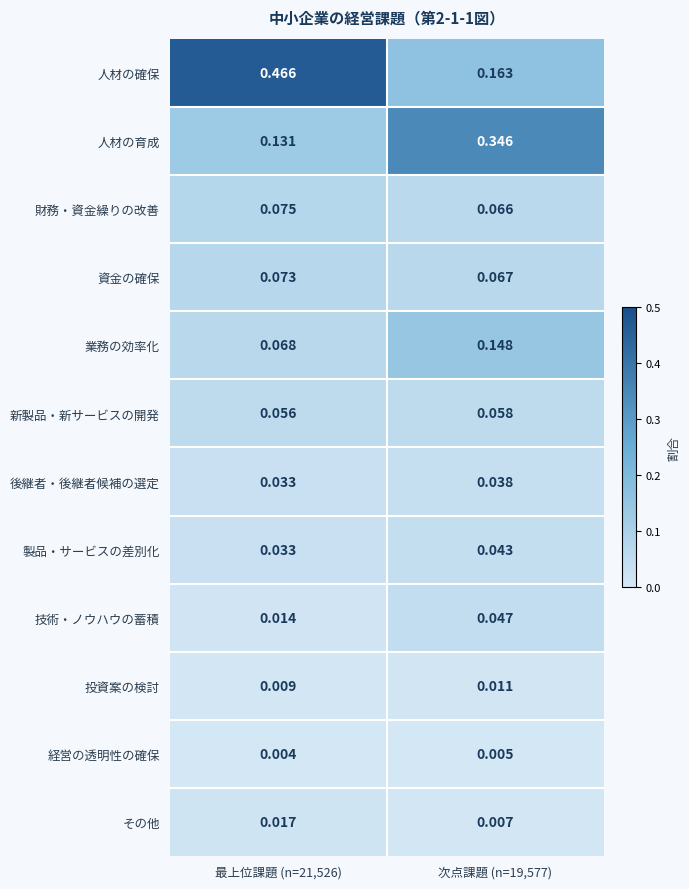

Is the value of 投資案の検討 at 最上位課題 (n=21,526) greater than the value of 財務・資金繰りの改善 at 最上位課題 (n=21,526)?

No